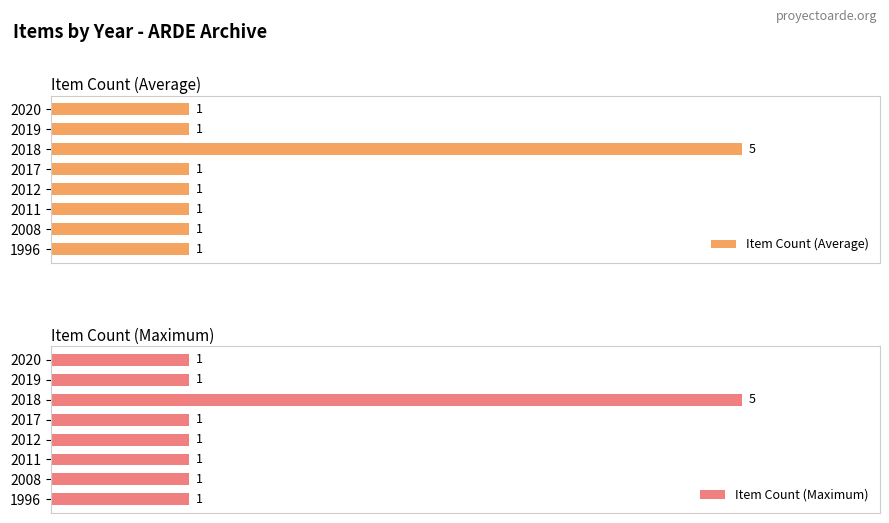

Read the Item Count (Average) value at 2020.

1